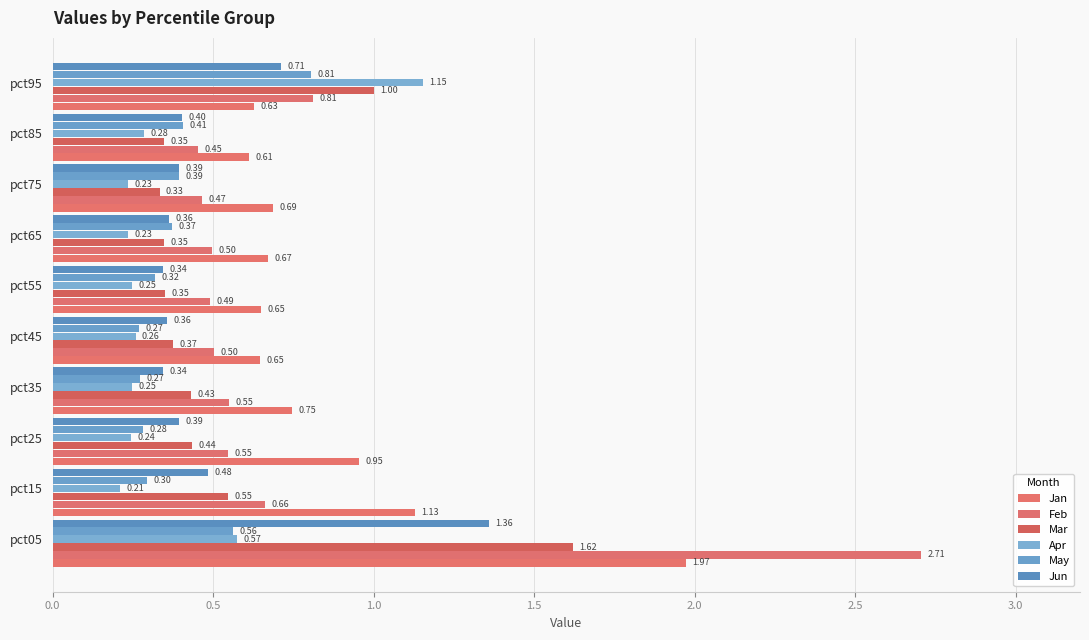

Reading right to left, list all the values displayed in this chart.

Jan: 0.6	0.6	0.7	0.7	0.7	0.6	0.7	1.0	1.1	2.0
Feb: 0.8	0.5	0.5	0.5	0.5	0.5	0.5	0.5	0.7	2.7
Mar: 1.0	0.3	0.3	0.3	0.3	0.4	0.4	0.4	0.5	1.6
Apr: 1.2	0.3	0.2	0.2	0.2	0.3	0.2	0.2	0.2	0.6
May: 0.8	0.4	0.4	0.4	0.3	0.3	0.3	0.3	0.3	0.6
Jun: 0.7	0.4	0.4	0.4	0.3	0.4	0.3	0.4	0.5	1.4